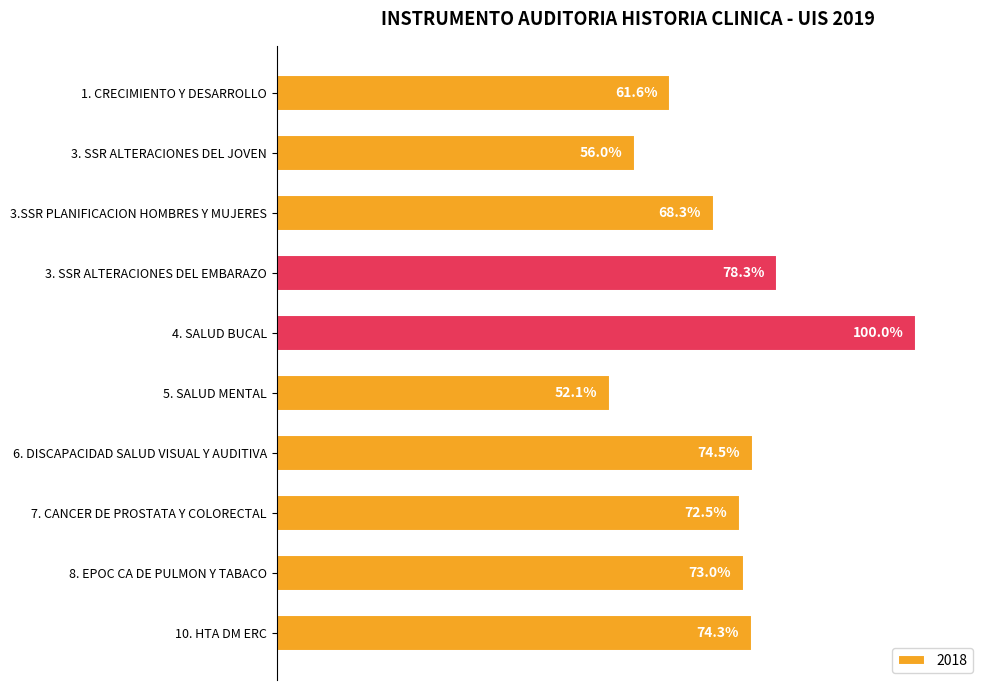

What is the average value?

0.7